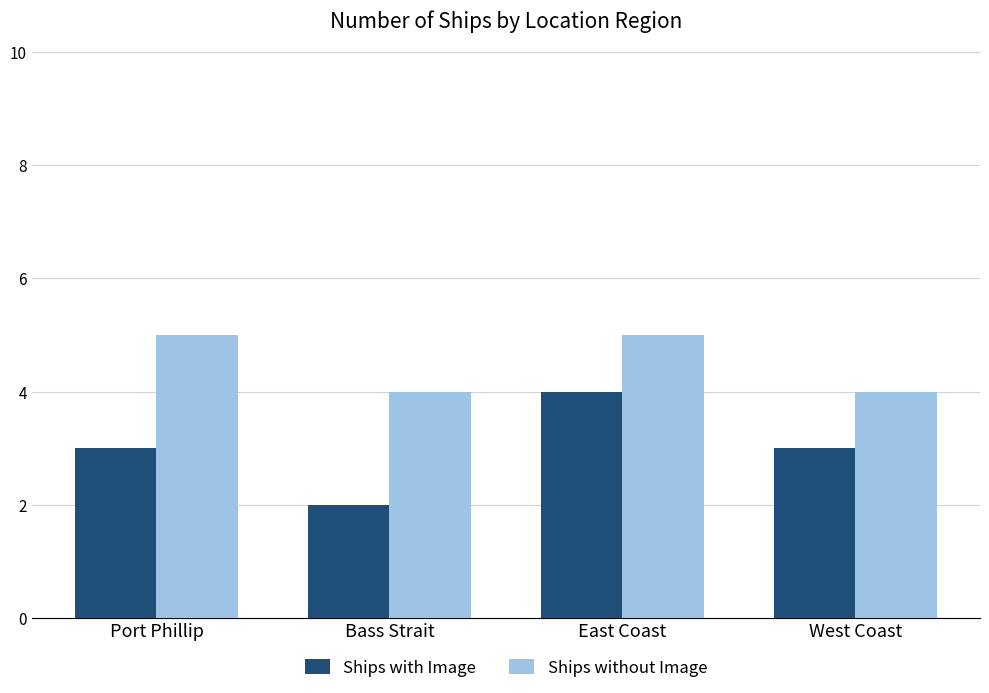

The Ships without Image series shows 5 at East Coast. True or false?

True